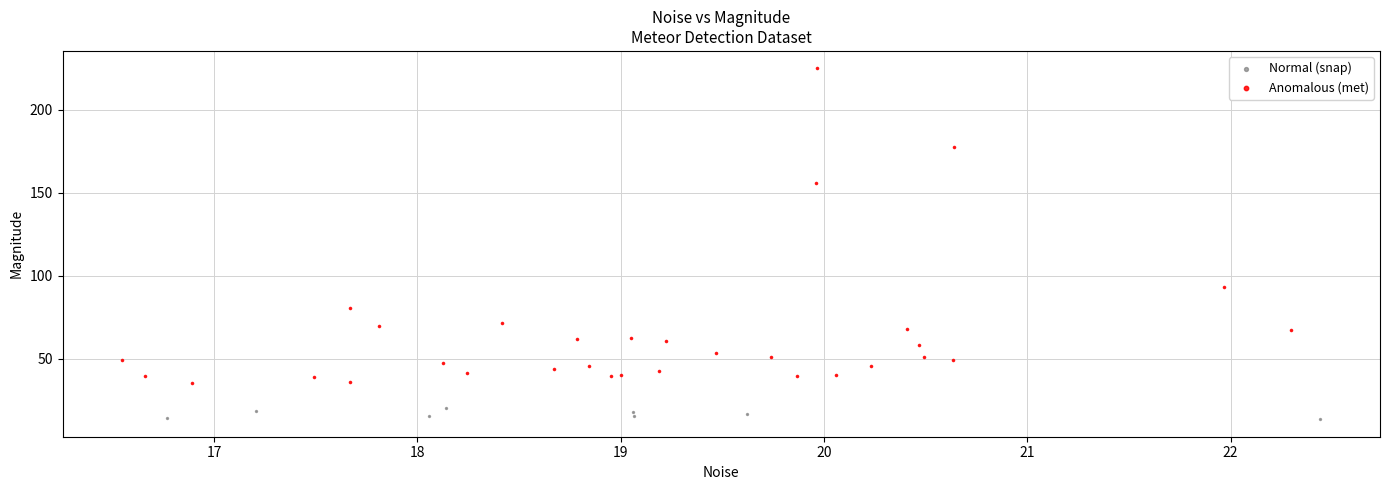

What are all the series names shown in the legend?

Normal (snap), Anomalous (met)